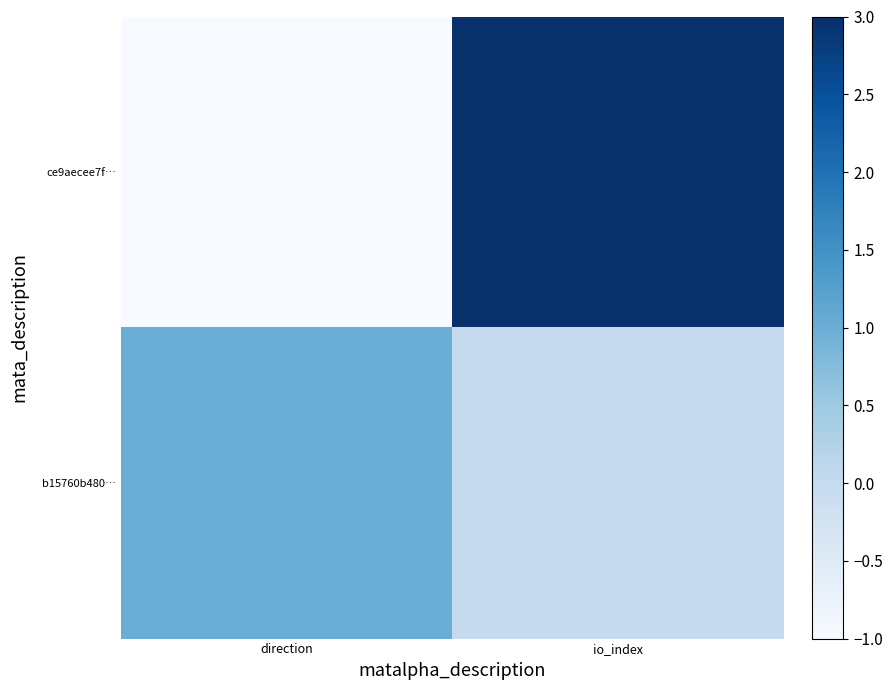

What is the total value across all series at io_index?

31